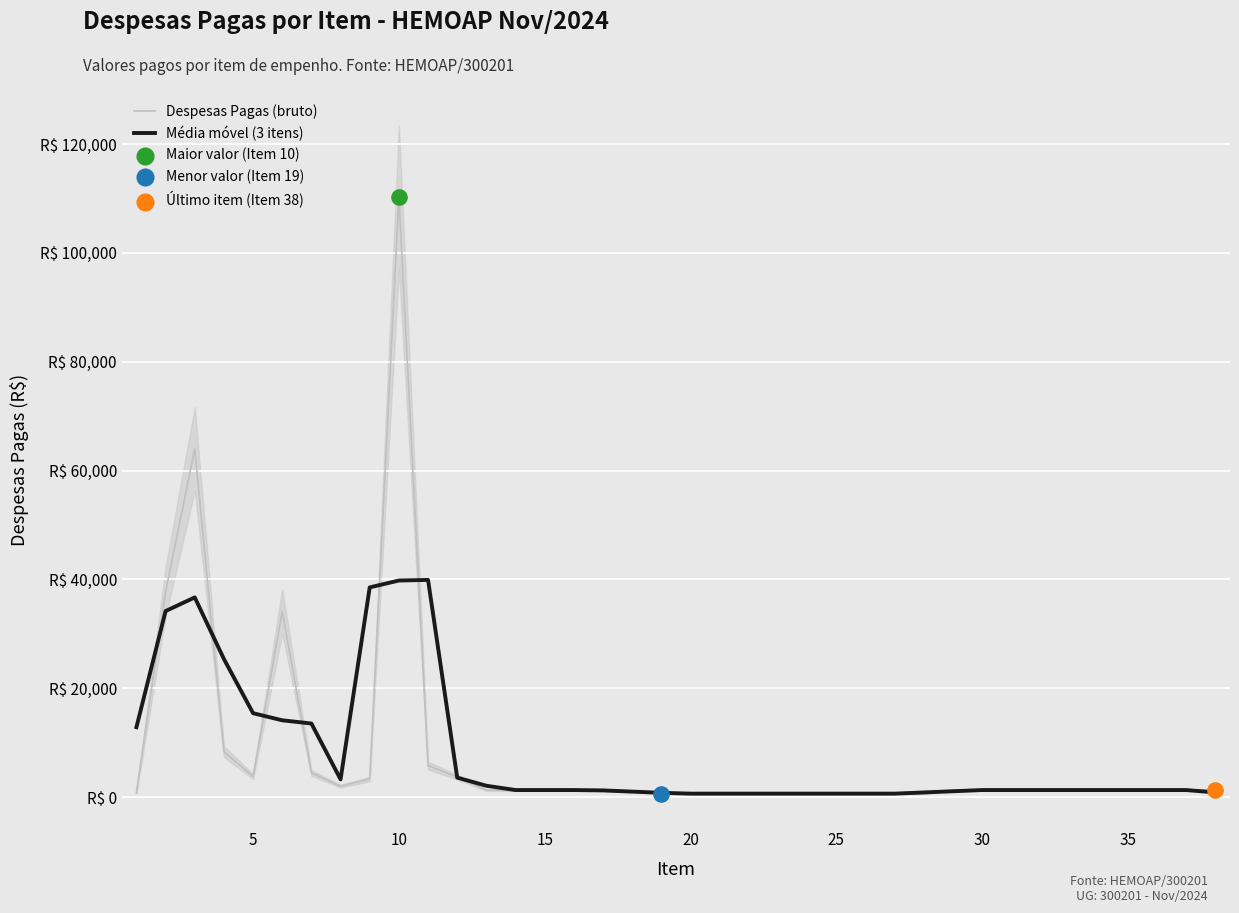

Which series has the widest spread of Y values?

Despesas Pagas (bruto)